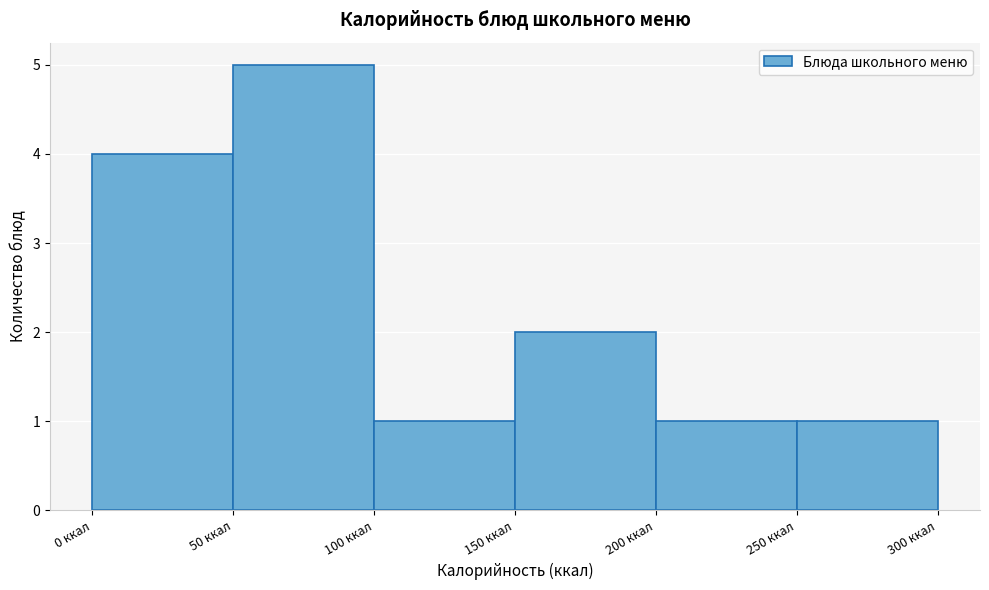

Reading left to right, list every bar in this chart as the range it spans on the x-axis followed by its height. The values are not printed on the chart, so give them approximately, as read against the axis.

0 to 50: 4
50 to 100: 5
100 to 150: 1
150 to 200: 2
200 to 250: 1
250 to 300: 1